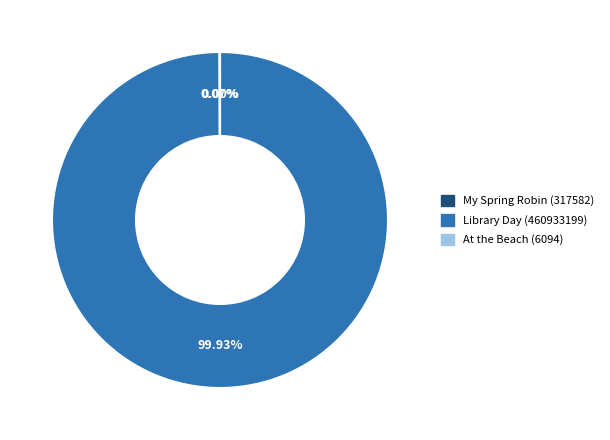

Is there any slice that represents more than half of the pie?

Yes